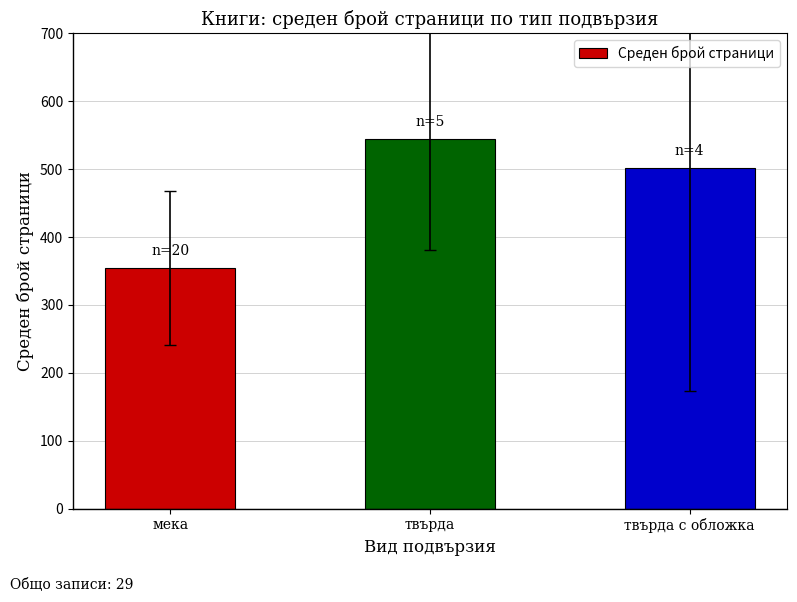

Which label corresponds to the smallest value in the chart?

мека